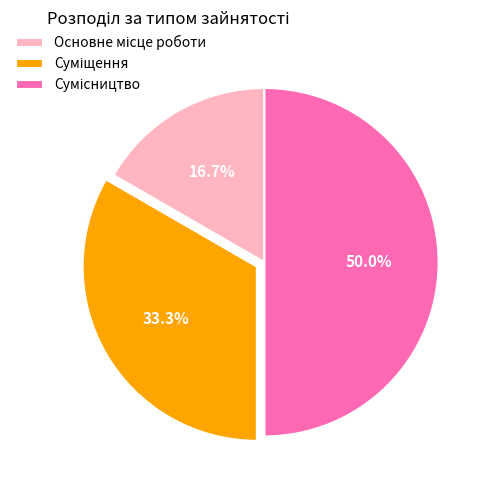

To the nearest percent, what is the difference between the largest and smallest slice percentages?

33%